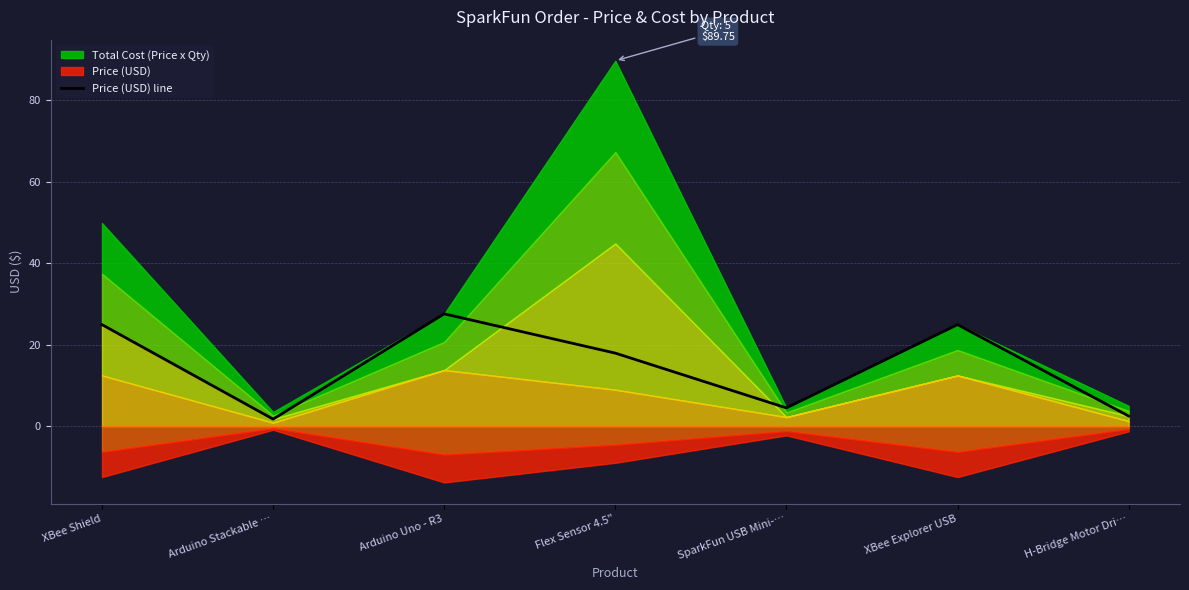

What is the difference between the maximum and minimum values?

25.9